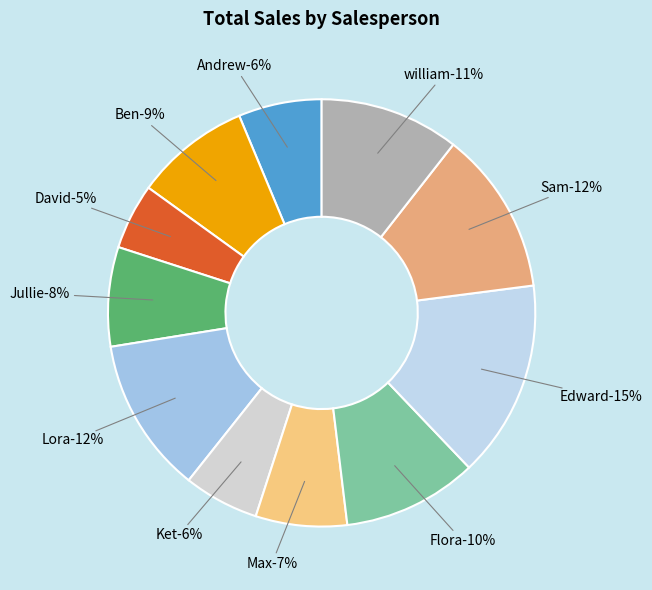

Approximately how many times larger is the value at william compared to David?

2.1